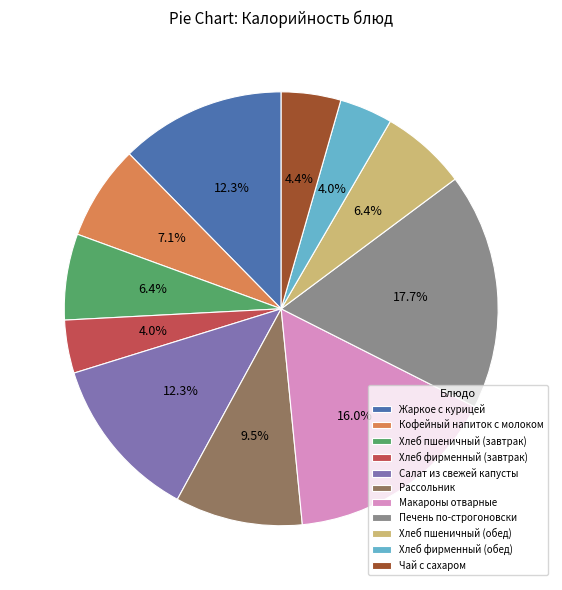

Is the sum of Жаркое с курицей and Рассольник greater than half?

No